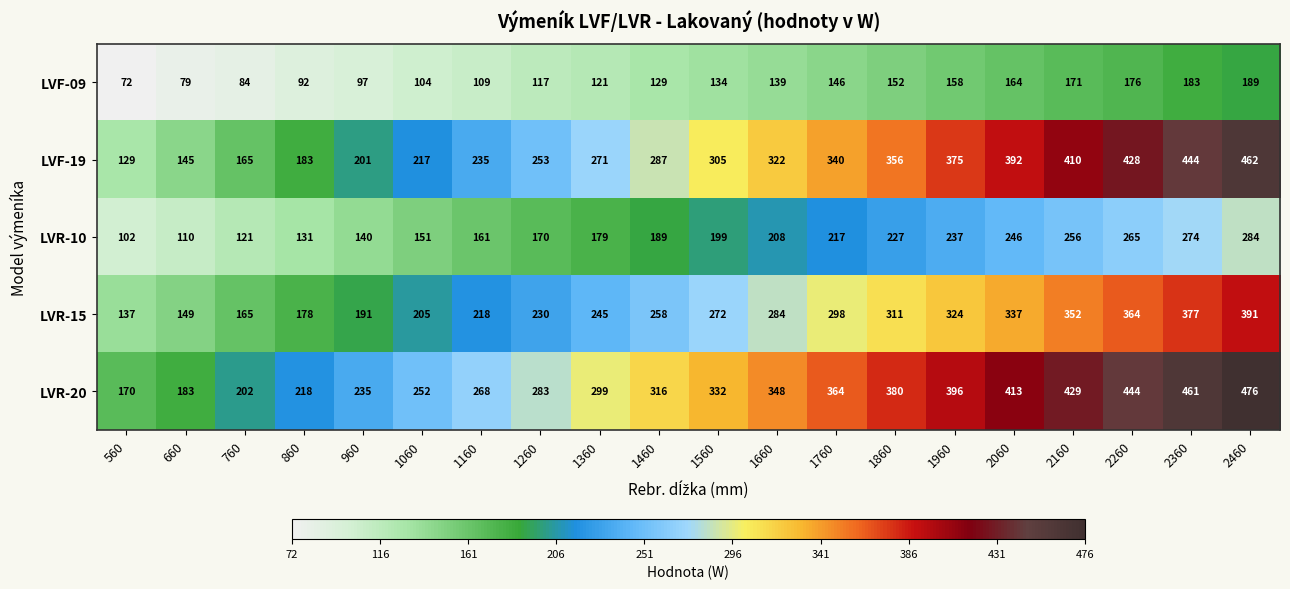

Rank the categories by LVF-09 value from highest to lowest.

2460, 2360, 2260, 2160, 2060, 1960, 1860, 1760, 1660, 1560, 1460, 1360, 1260, 1160, 1060, 960, 860, 760, 660, 560